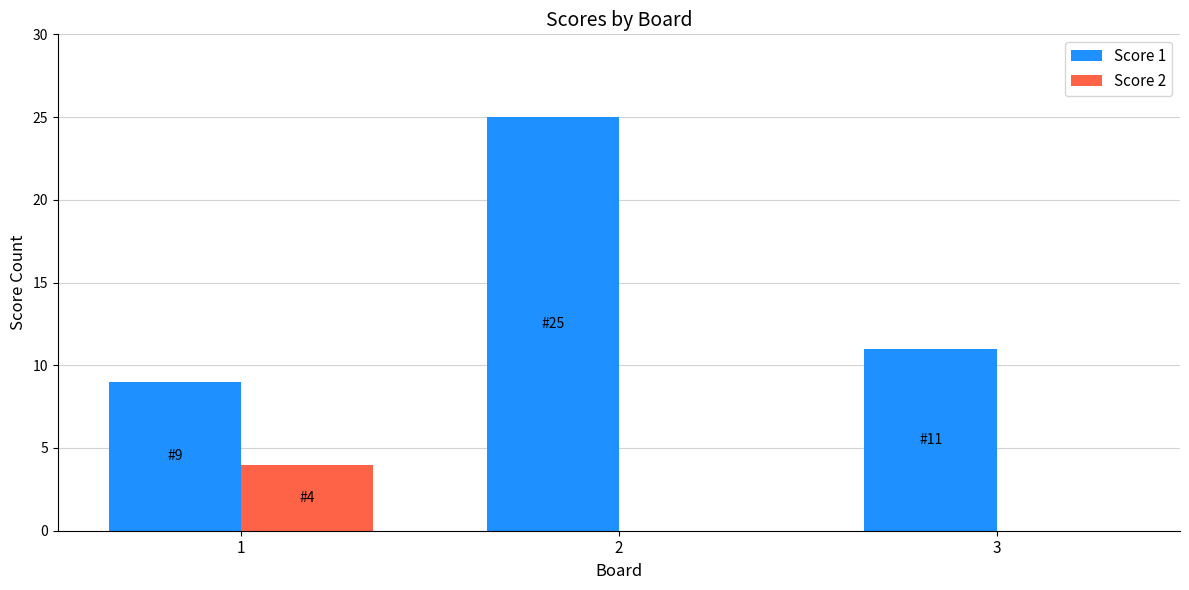

Are the bars horizontal?

No